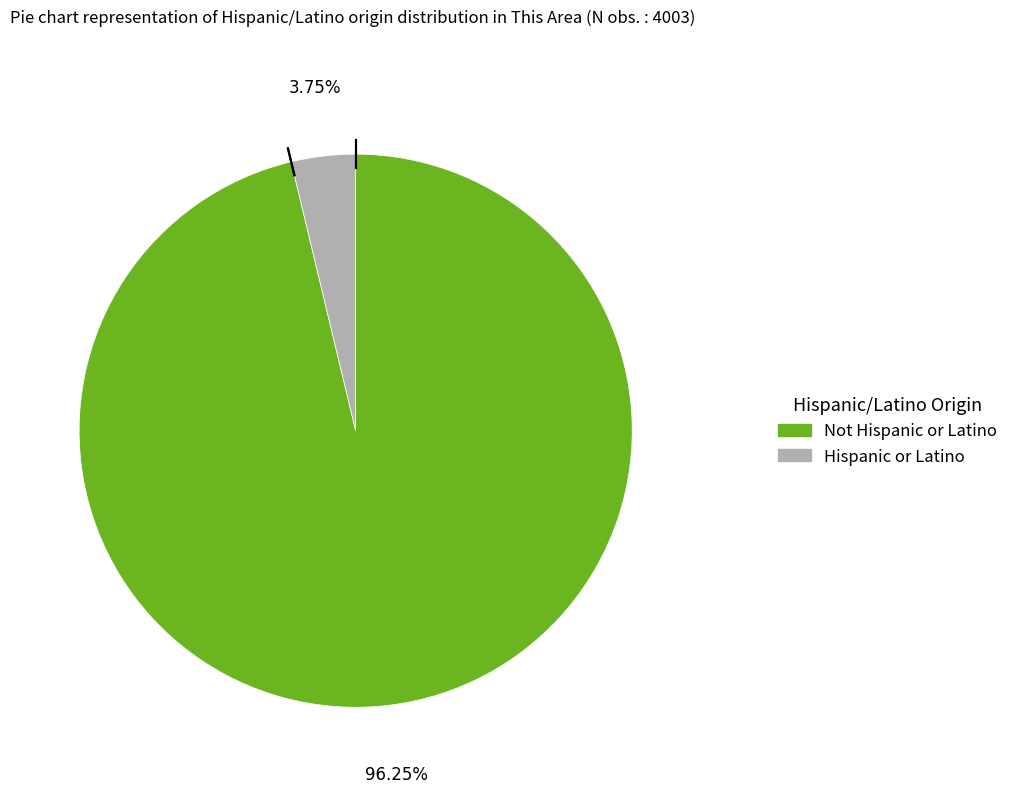

Which slice represents more than half of the pie?

Not Hispanic or Latino